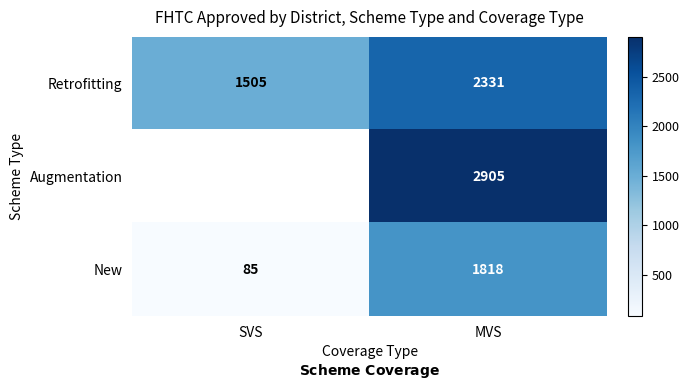

Is it true that Retrofitting equals 2331 at MVS?

True